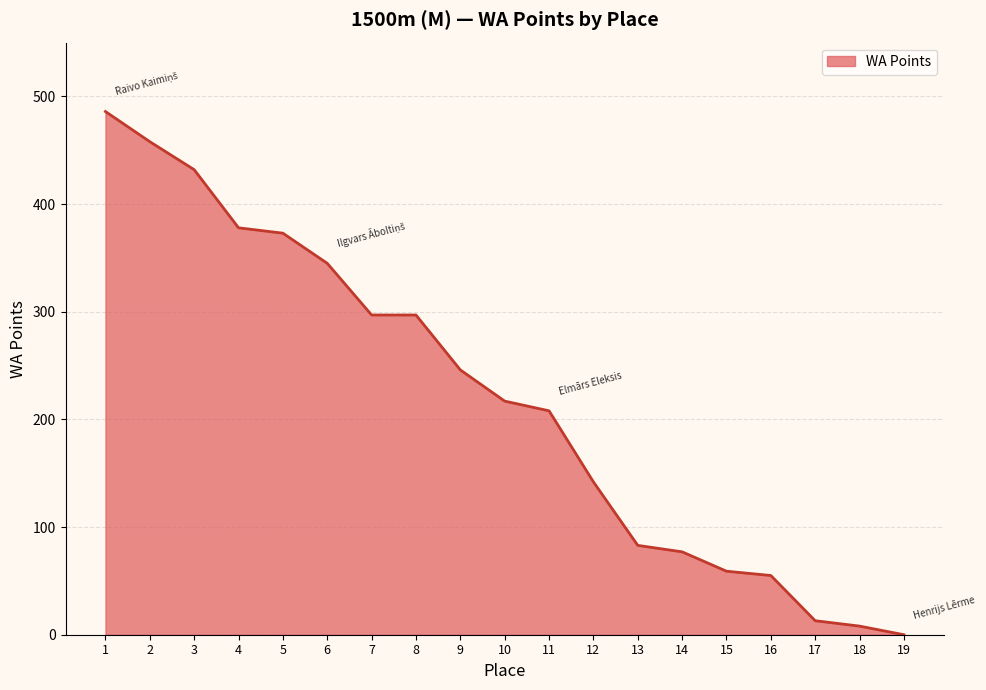

What is the ratio of the value at 7 to the value at 13?

3.6